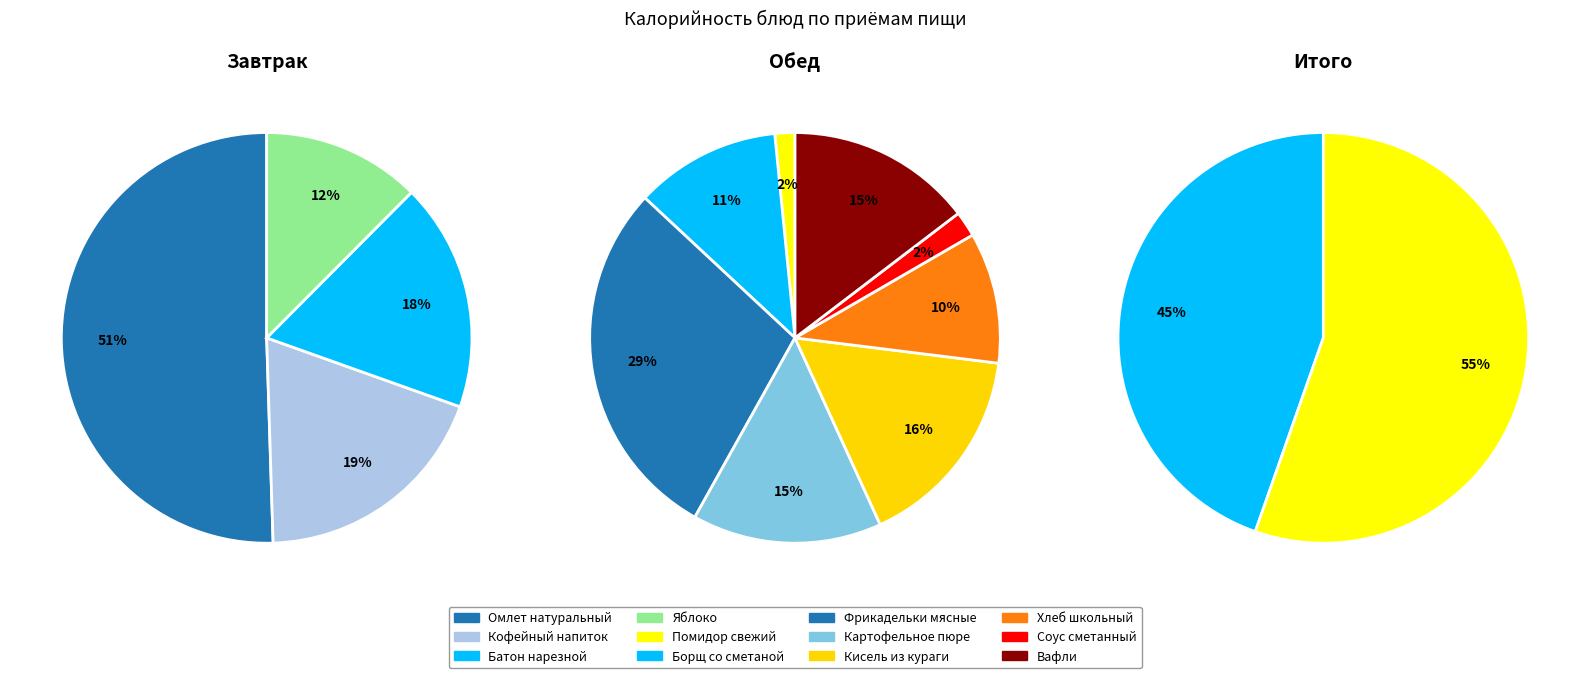

To the nearest percent, what is the difference between the largest and smallest slice percentages?

11%